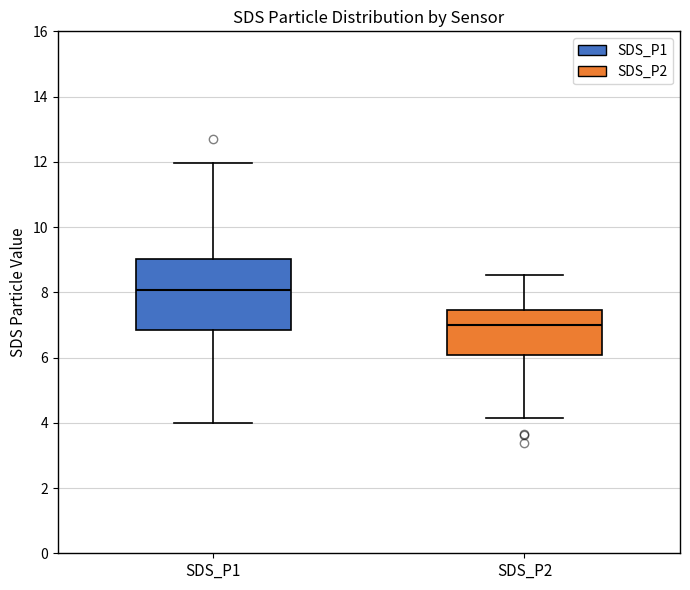

Reading left to right, read every box against the y-axis: the position of its median line, the range the box covers, and the ends of its whiskers. The values are not printed on the chart, so give them approximately, as read against the axis.

SDS_P1: median 8.0, box 6.8 to 9.0, whiskers 4.0 to 12.0
SDS_P2: median 7.0, box 6.0 to 7.4, whiskers 4.2 to 8.6